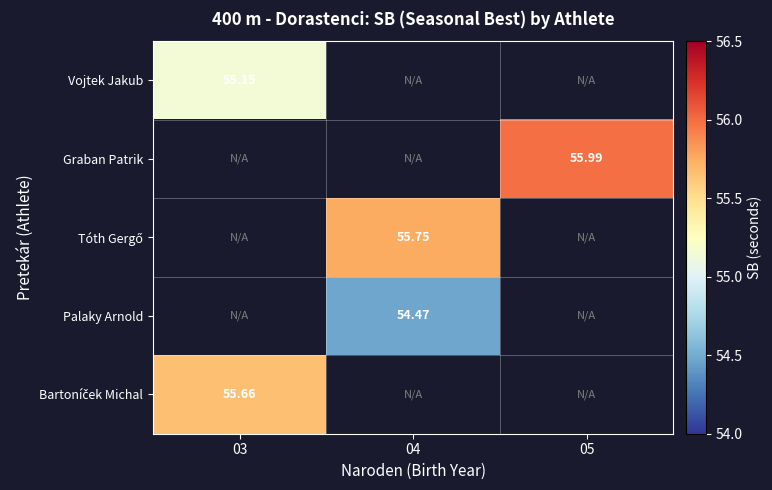

Which label corresponds to the smallest value in the chart?

04